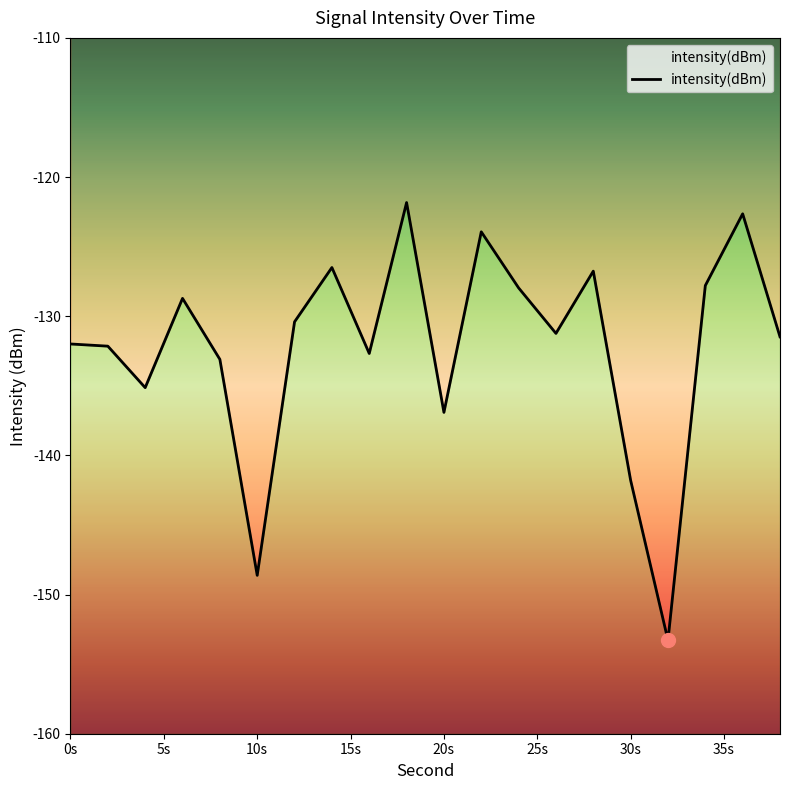

What position from the left is 5s?

2